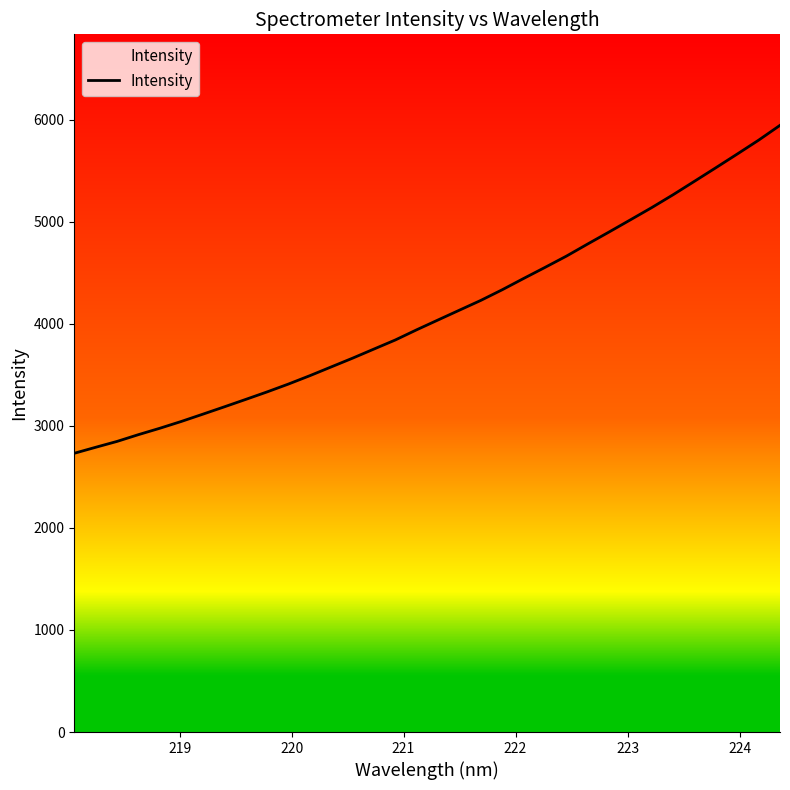

What is the greatest value displayed?

5943.0